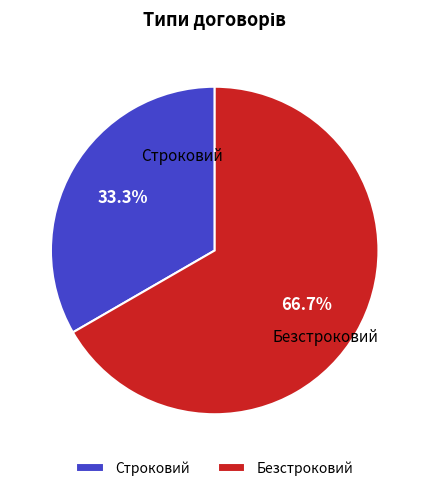

Which category has the biggest portion of the pie?

Безстроковий